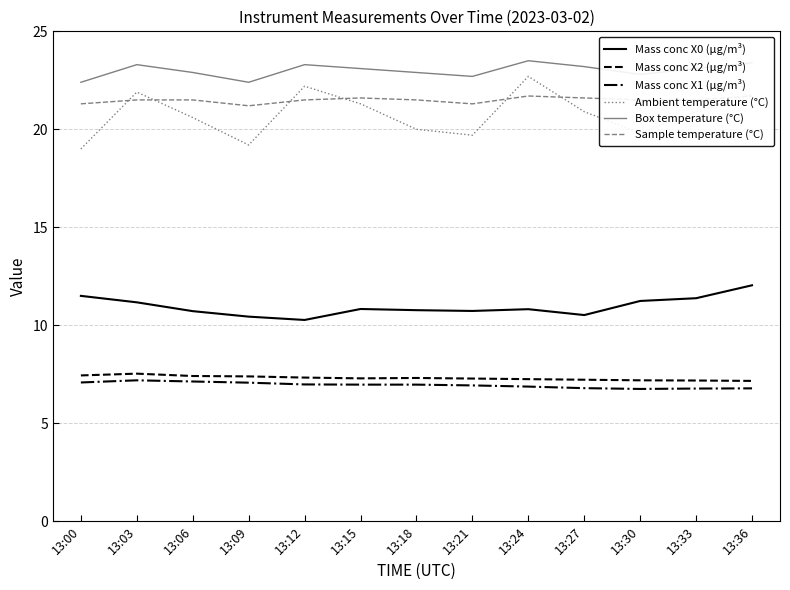

Reading left to right, transcribe all the data shown in this chart.

Mass conc X0 (μg/m³): 13:00=11.5	13:03=11.2	13:06=10.7	13:09=10.4	13:12=10.3	13:15=10.8	13:18=10.8	13:21=10.7	13:24=10.8	13:27=10.5	13:30=11.2	13:33=11.4	13:36=12.0
Mass conc X2 (μg/m³): 13:00=7.4	13:03=7.5	13:06=7.4	13:09=7.4	13:12=7.3	13:15=7.3	13:18=7.3	13:21=7.3	13:24=7.2	13:27=7.2	13:30=7.2	13:33=7.2	13:36=7.2
Mass conc X1 (μg/m³): 13:00=7.1	13:03=7.2	13:06=7.1	13:09=7.1	13:12=7.0	13:15=7.0	13:18=7.0	13:21=6.9	13:24=6.9	13:27=6.8	13:30=6.8	13:33=6.8	13:36=6.8
Ambient temperature (°C): 13:00=19.0	13:03=21.9	13:06=20.6	13:09=19.2	13:12=22.2	13:15=21.3	13:18=20.0	13:21=19.7	13:24=22.7	13:27=20.9	13:30=19.8	13:33=20.9	13:36=21.8
Box temperature (°C): 13:00=22.4	13:03=23.3	13:06=22.9	13:09=22.4	13:12=23.3	13:15=23.1	13:18=22.9	13:21=22.7	13:24=23.5	13:27=23.2	13:30=22.8	13:33=23.1	13:36=23.4
Sample temperature (°C): 13:00=21.3	13:03=21.5	13:06=21.5	13:09=21.2	13:12=21.5	13:15=21.6	13:18=21.5	13:21=21.3	13:24=21.7	13:27=21.6	13:30=21.5	13:33=21.5	13:36=21.7